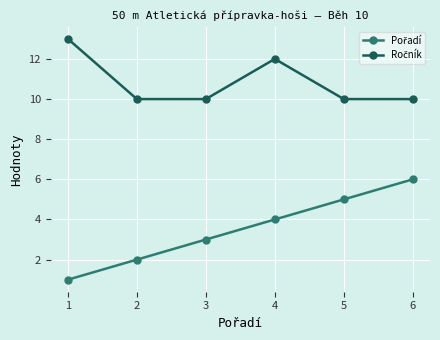

Is this an area chart (filled region under the line)?

No